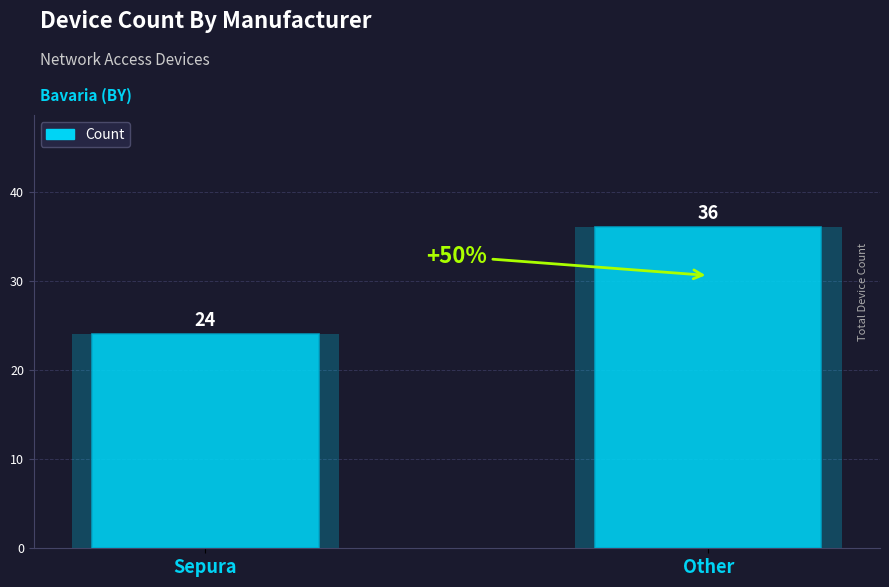

Count the values in the range 24 to 36.

2